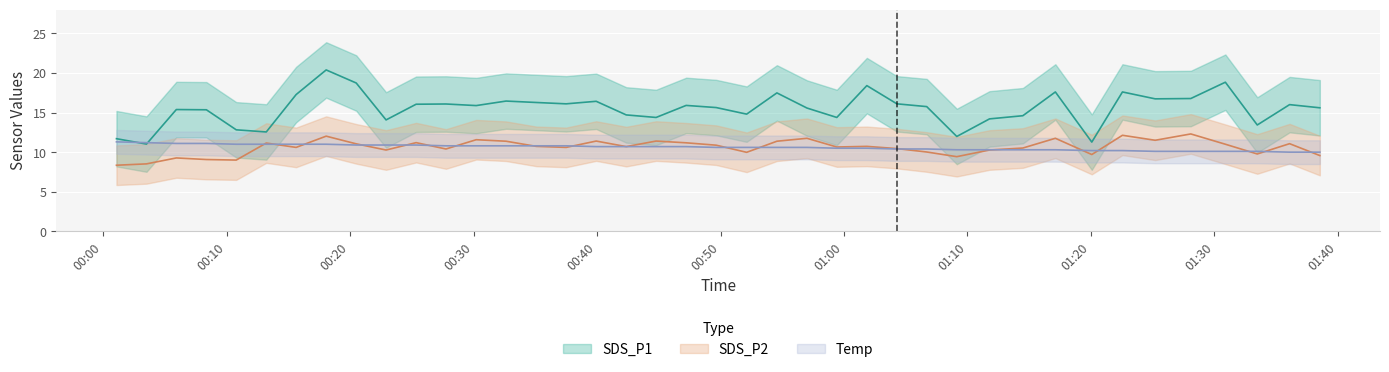

After their last crossing, which series has the higher values: SDS_P2 or Temp?

Temp